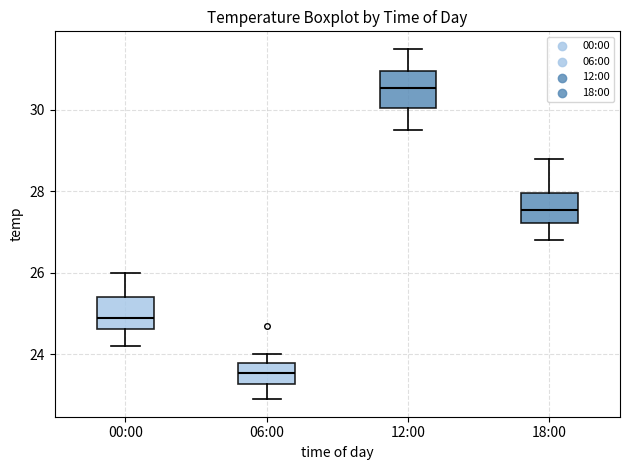

Reading left to right, read every box against the y-axis: the position of its median line, the range the box covers, and the ends of its whiskers. The values are not printed on the chart, so give them approximately, as read against the axis.

00:00: median 25.0, box 24.6 to 25.4, whiskers 24.2 to 26.0
06:00: median 23.6, box 23.2 to 23.8, whiskers 23.0 to 24.0
12:00: median 30.6, box 30.0 to 31.0, whiskers 29.6 to 31.6
18:00: median 27.6, box 27.2 to 28.0, whiskers 26.8 to 28.8